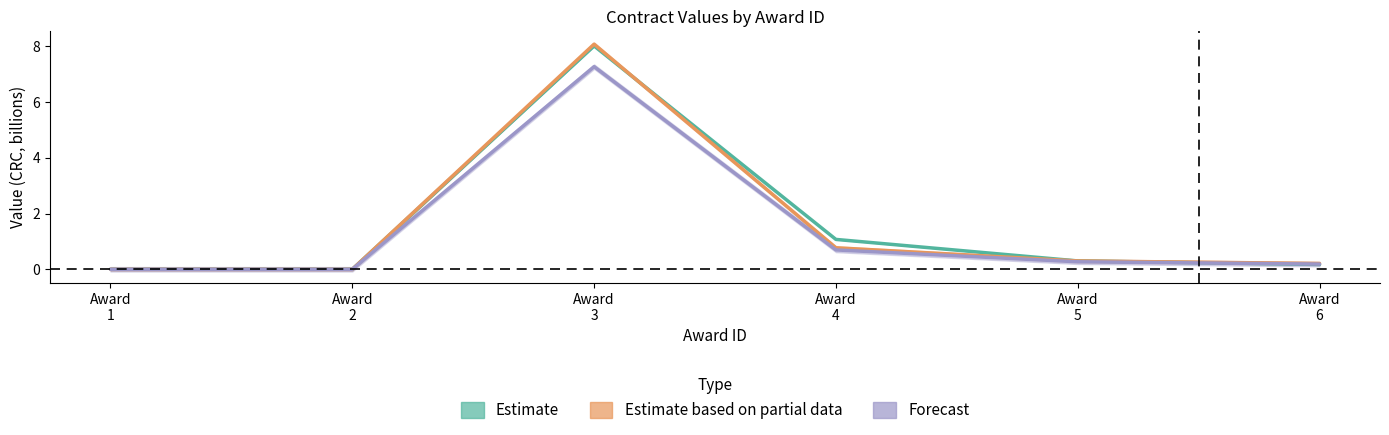

At Award
4, list the series in order from largest to smallest.

Estimate, Estimate based on partial data, Forecast